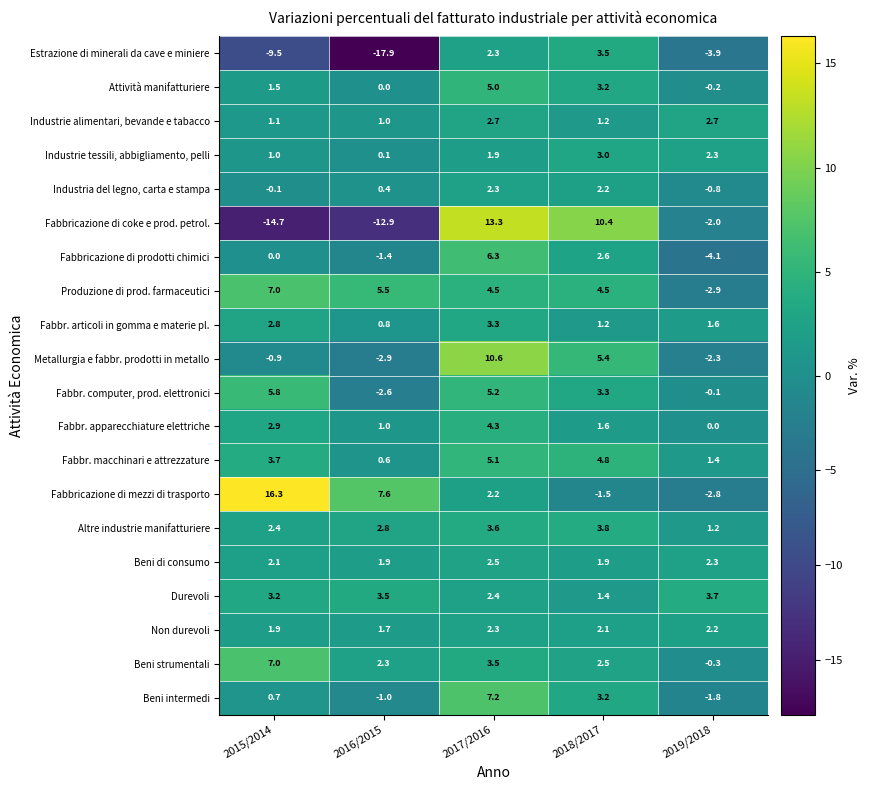

Rank the categories by Fabbr. apparecchiature elettriche value from highest to lowest.

2017/2016, 2015/2014, 2018/2017, 2016/2015, 2019/2018